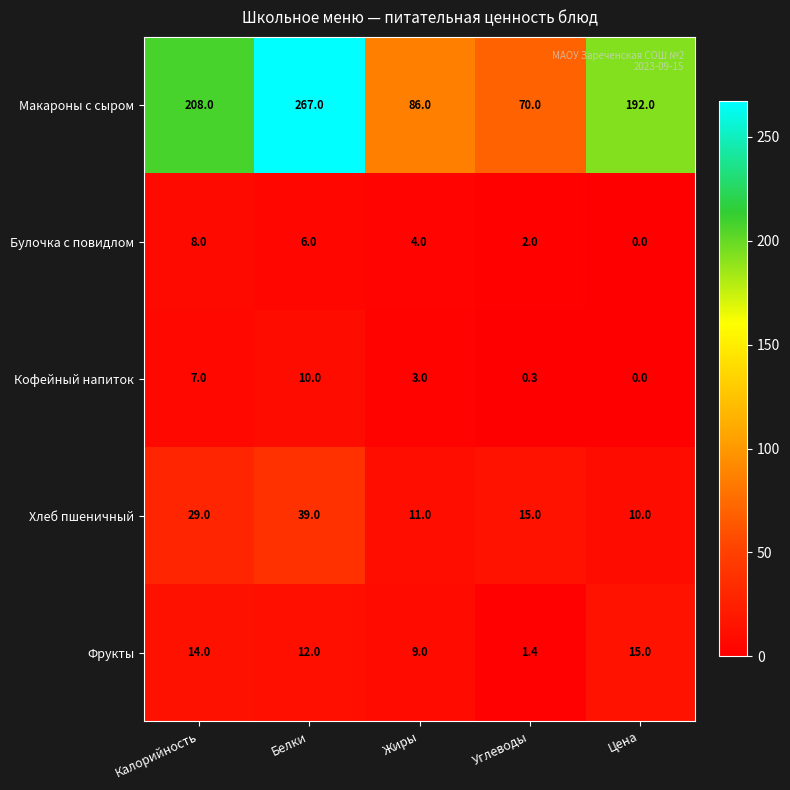

The value of Кофейный напиток at Белки is 10.0. True or false?

True